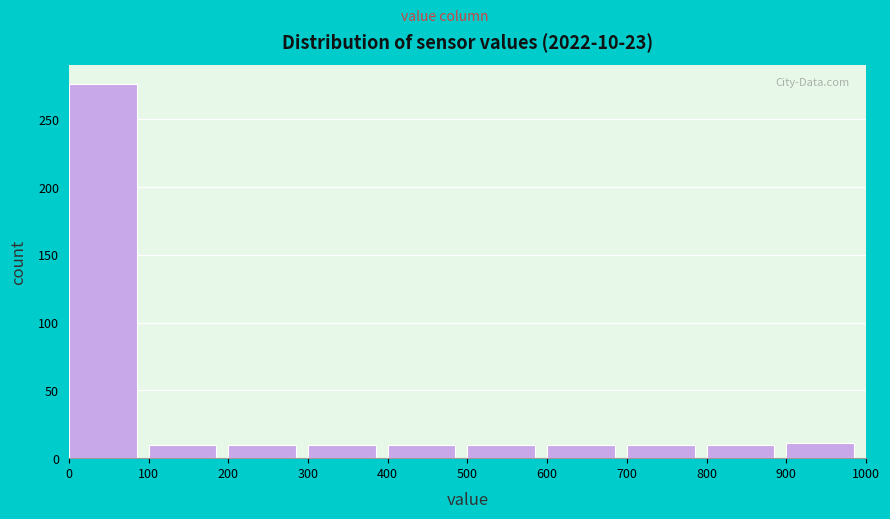

Which range on the x-axis has the tallest bar?

0 to 100